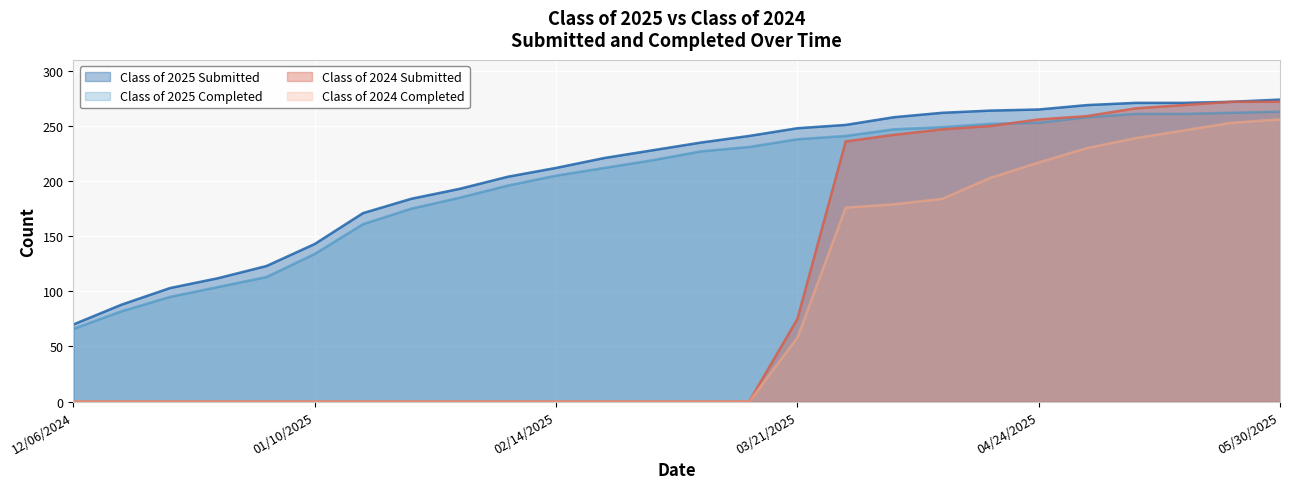

What is the difference between the second highest and minimum values in the Class of 2024 Submitted series?

272